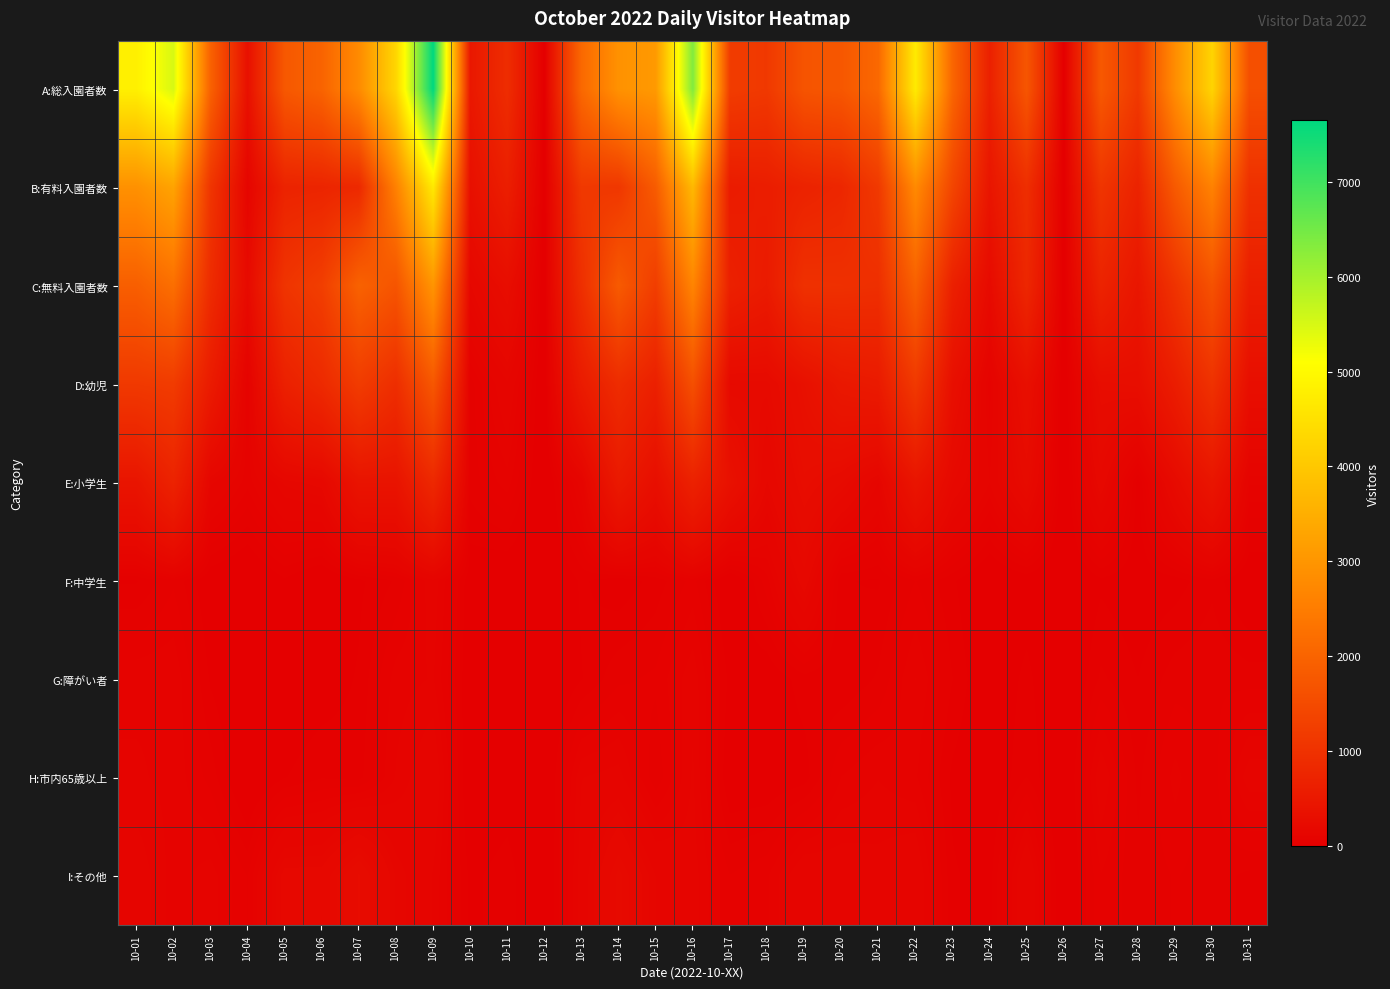

What is the total value across all series at 10-04?

896